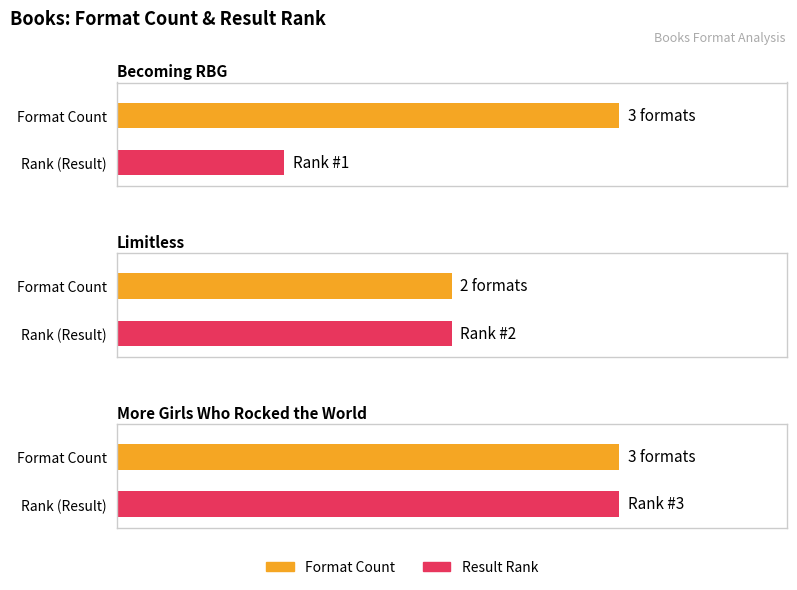

Are the bars horizontal?

Yes